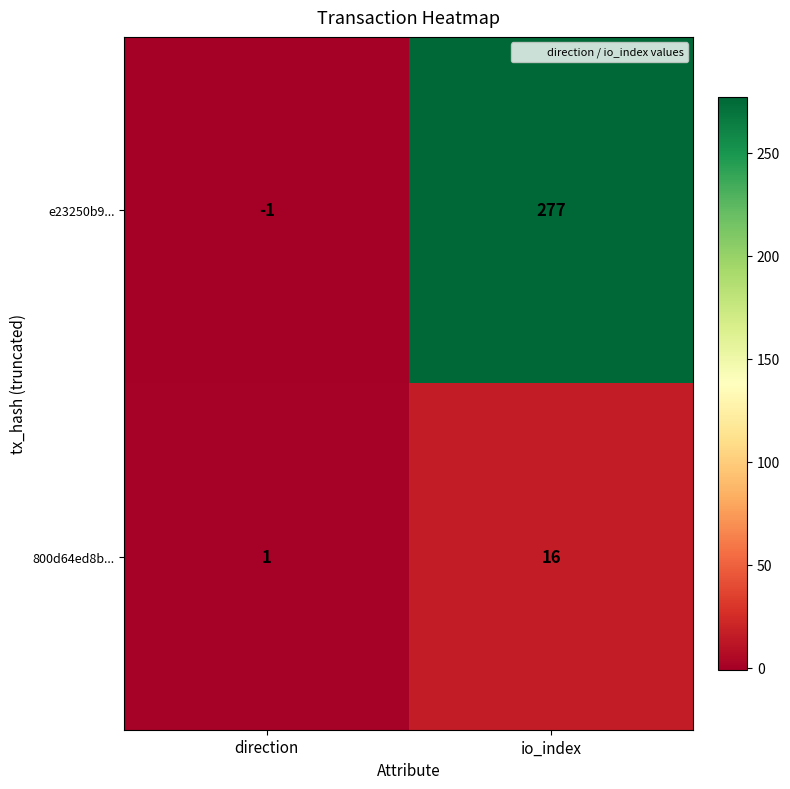

How many distinct data groups are displayed?

2